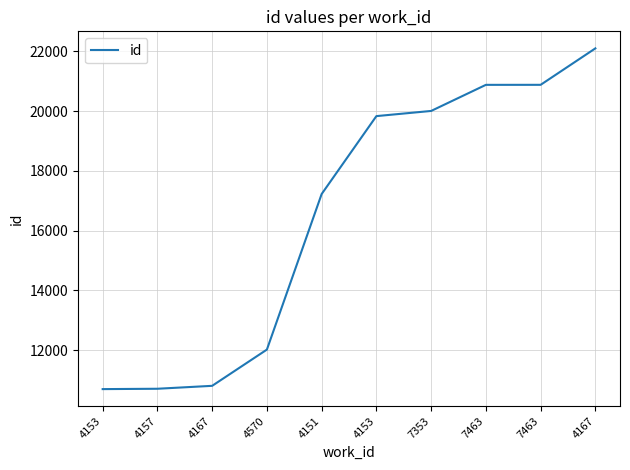

Does the chart display data point markers on the line(s)?

No